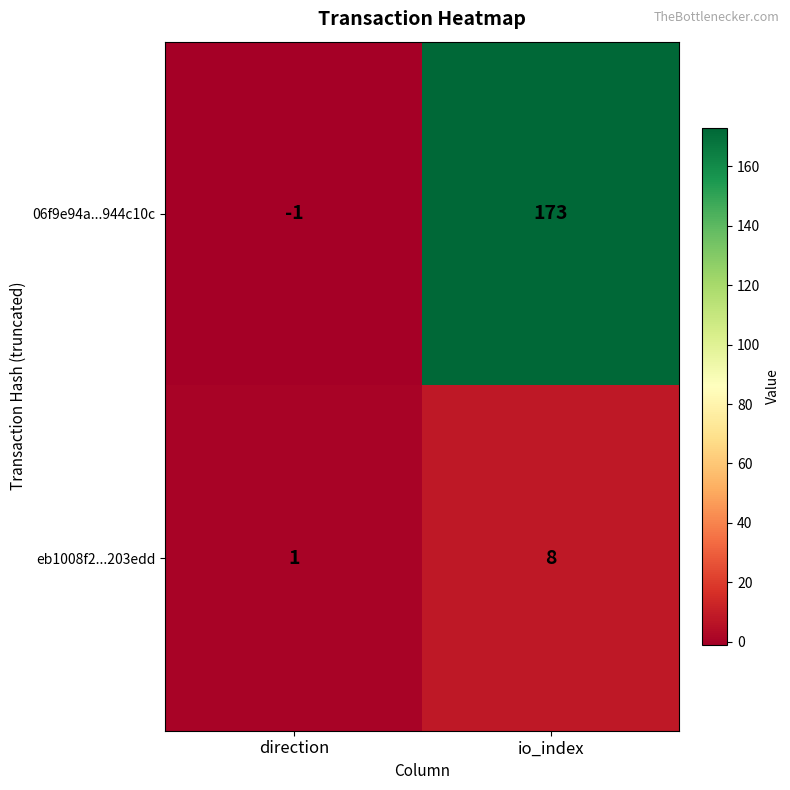

The value of 06f9e94a...944c10c at direction is 0. True or false?

False